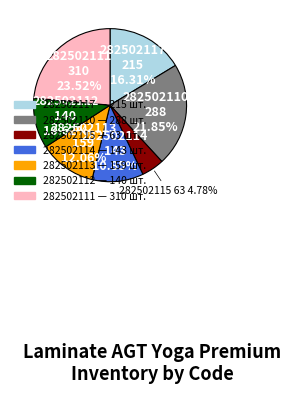

Between 282502114 and 282502110, which is larger?

282502110